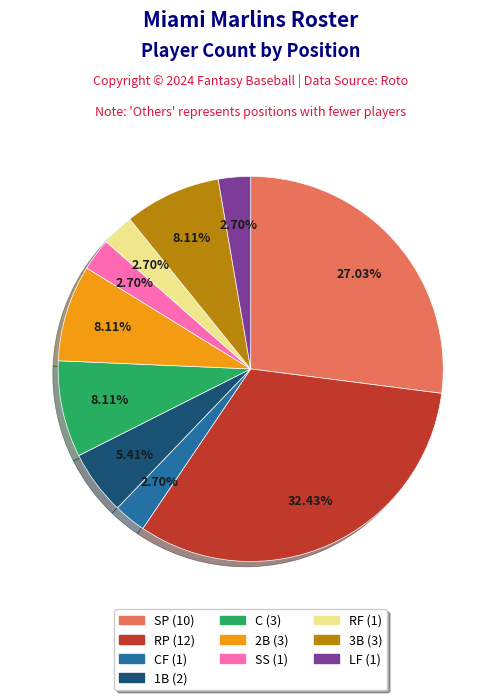

Does any single category account for the majority?

No